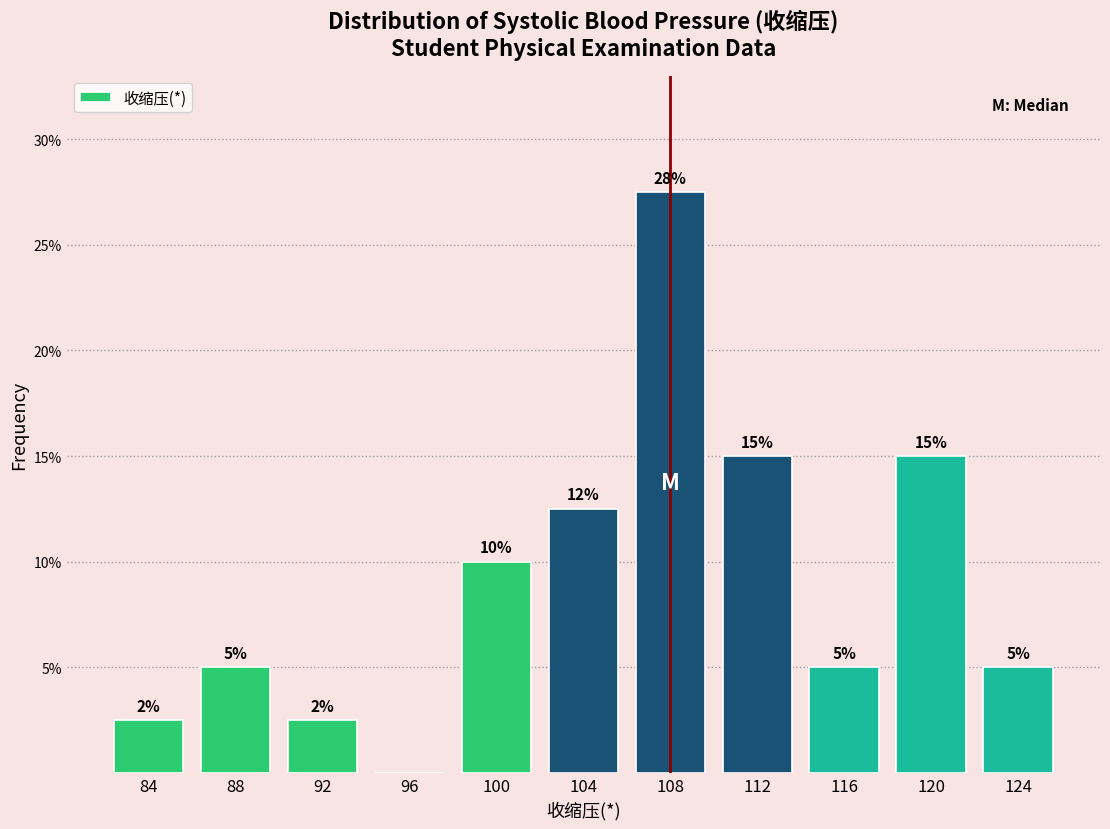

Is it true that the value at 116 is 8.3?

False